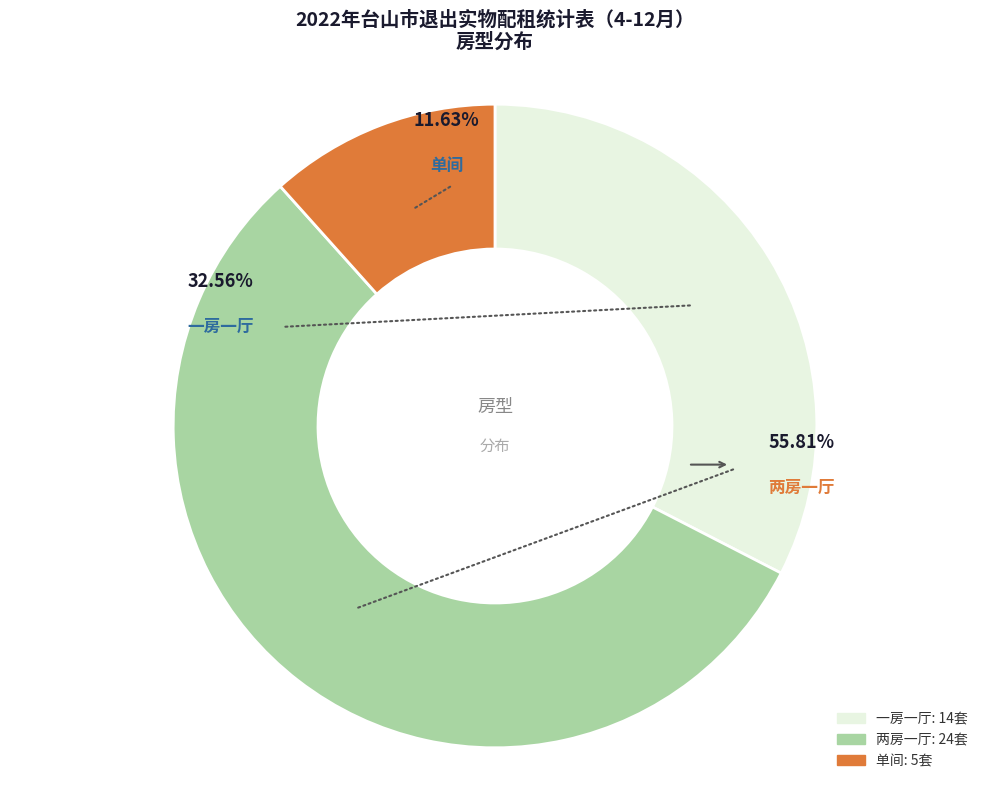

What is the majority slice?

两房一厅